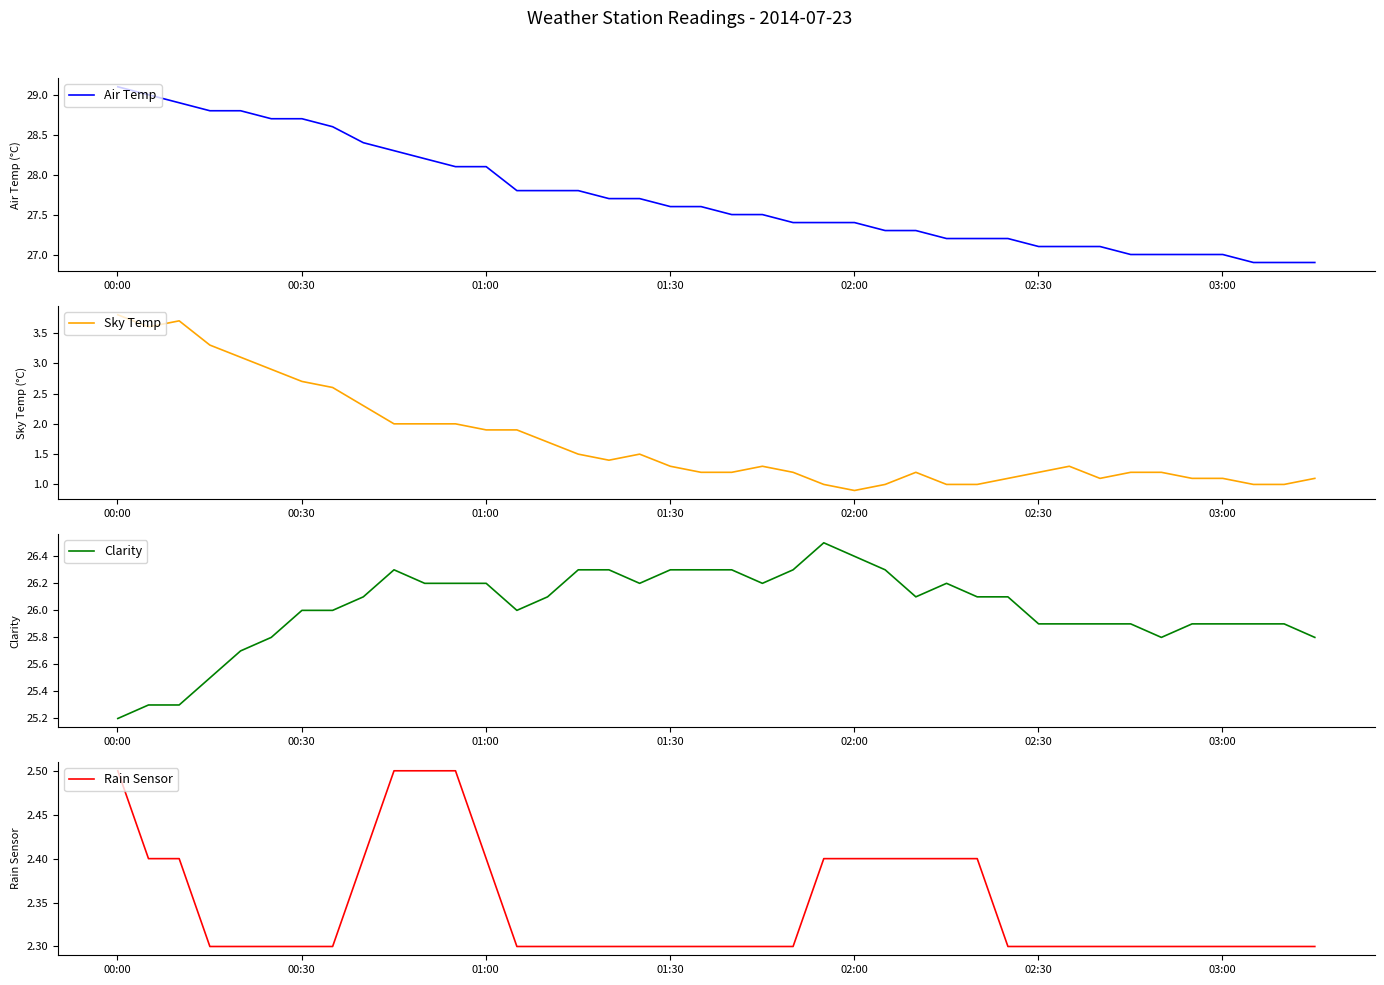

True or false: Sky Temp and Clarity cross at least once.

False